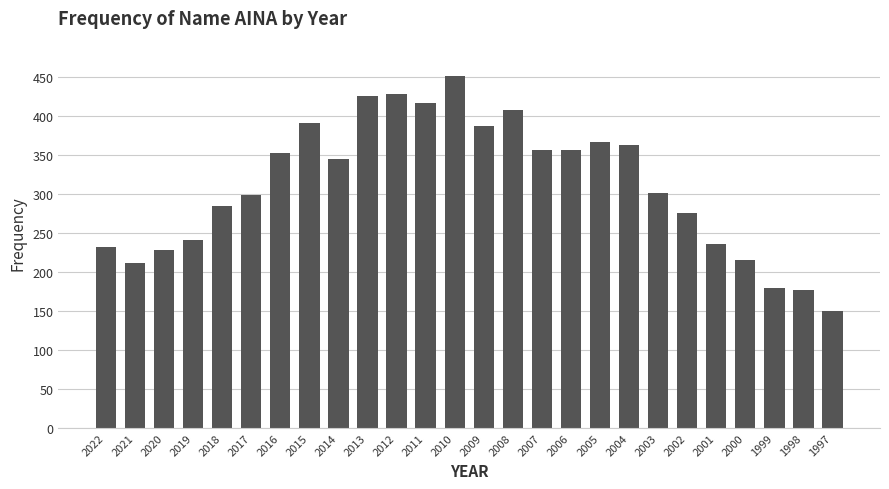

How many values are below 345?

13